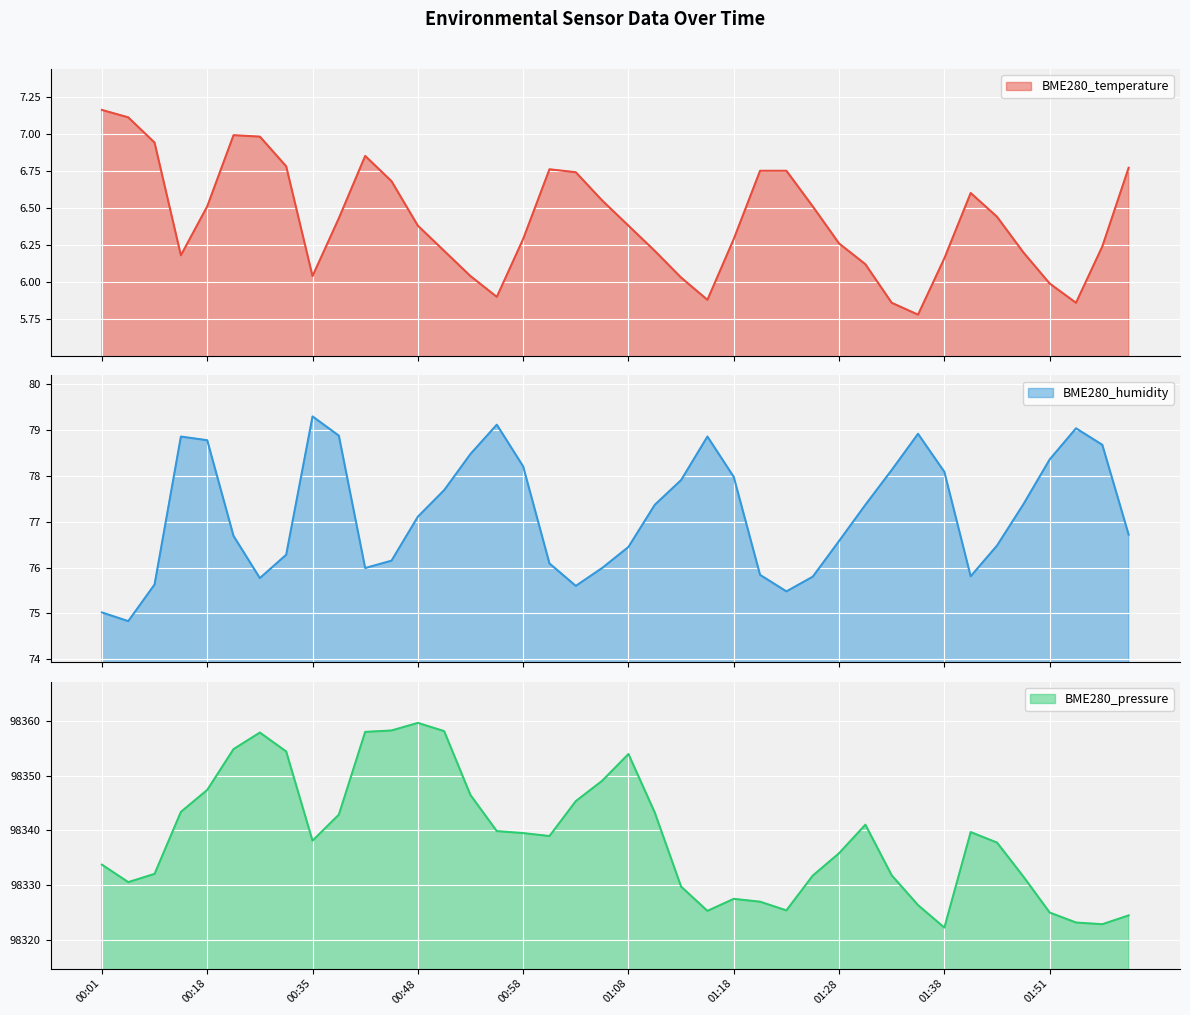

At which label does BME280_temperature first exceed 6?

00:01